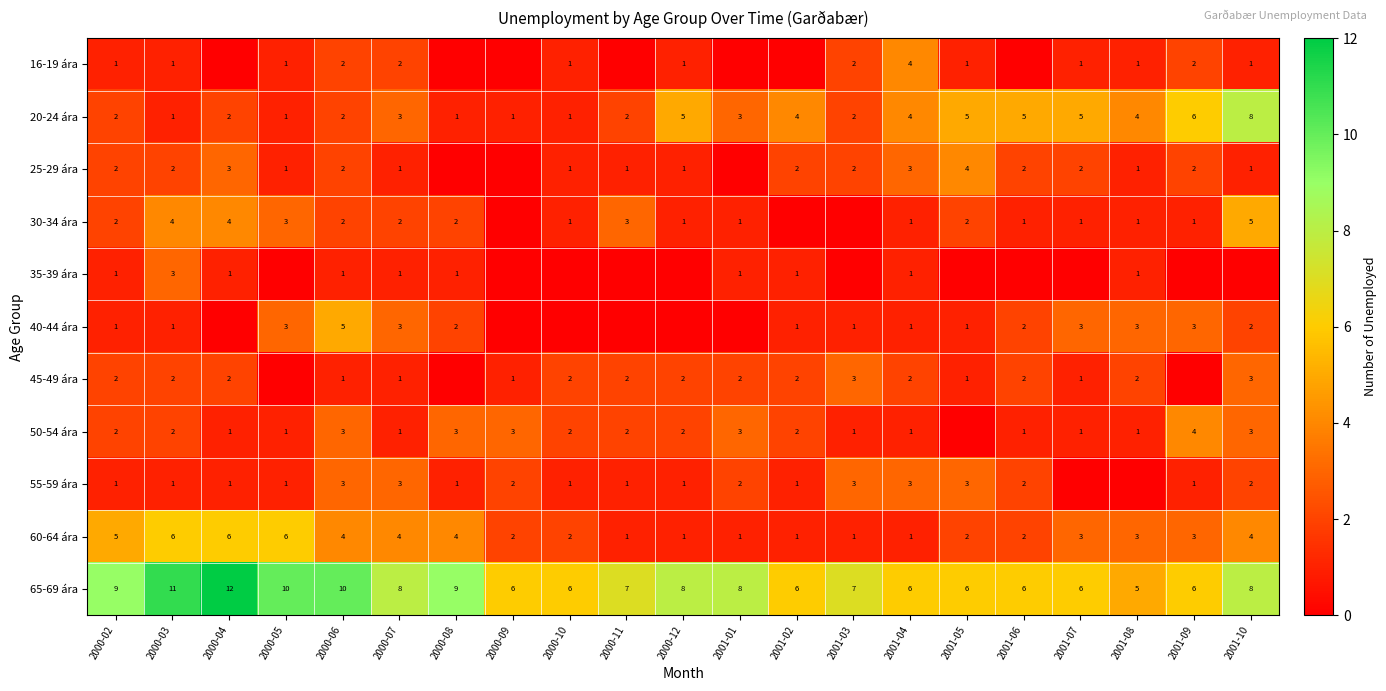

Which has a higher value, 2000-06 or 2001-08?

2000-06